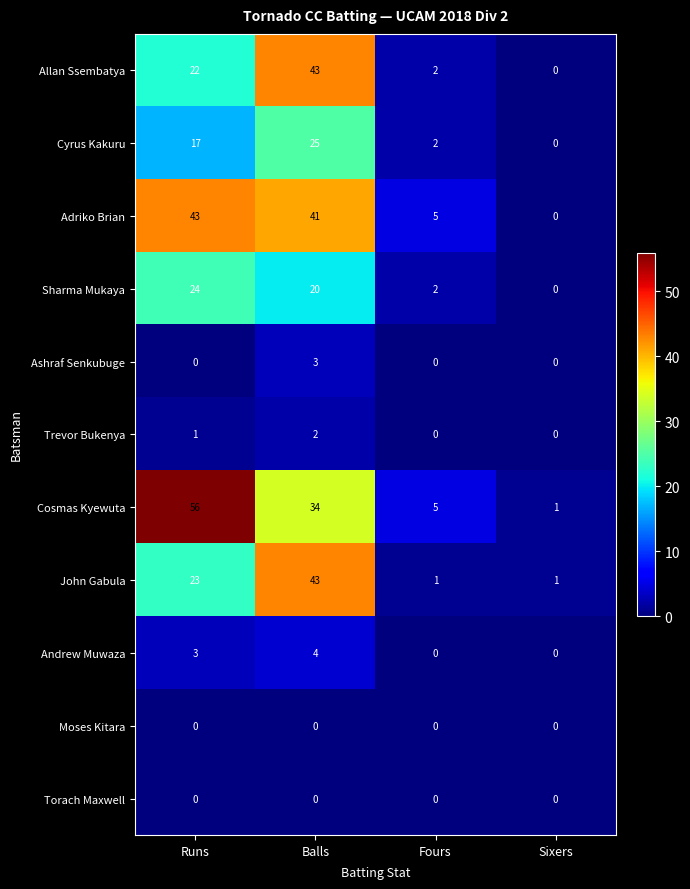

Which series has the largest total across all categories?

Cosmas Kyewuta